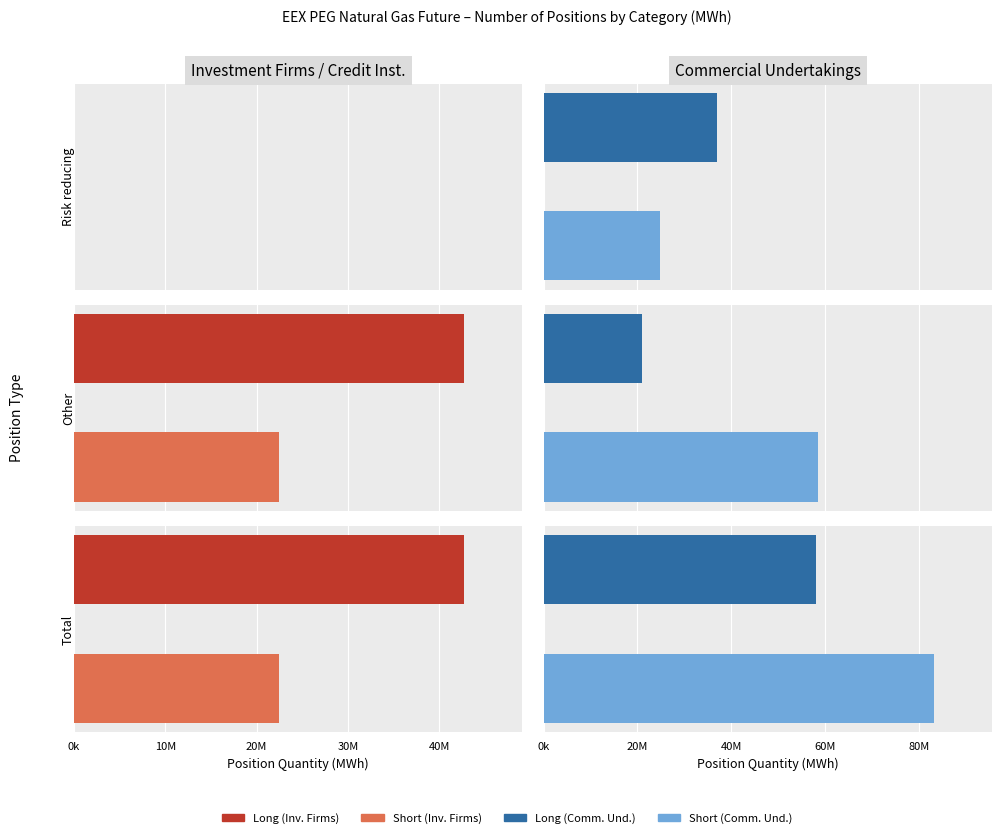

Are the bars grouped side by side (vs. stacked)?

Yes